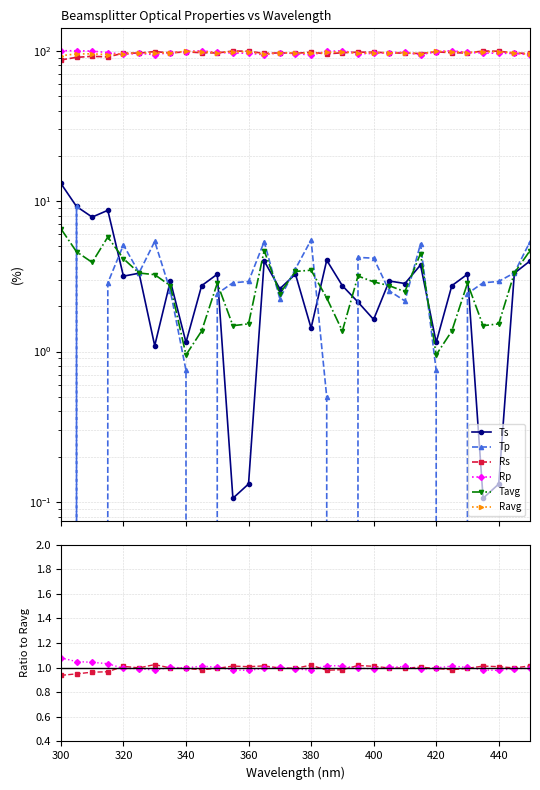

Where do Rs and Rp first cross each other?

360 and 380